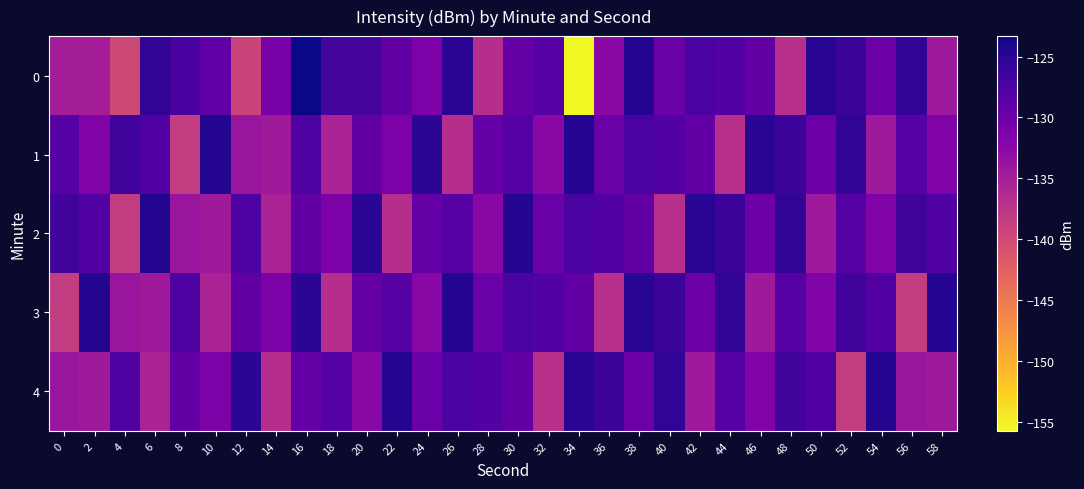

How many series are shown in this chart?

5